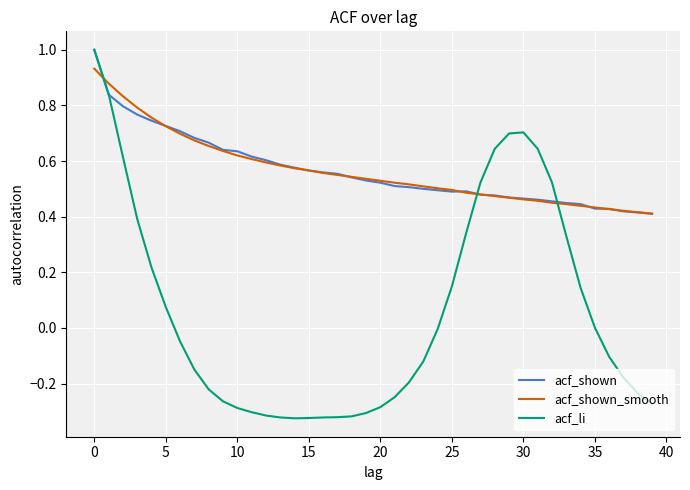

What is the greatest value displayed?

1.0